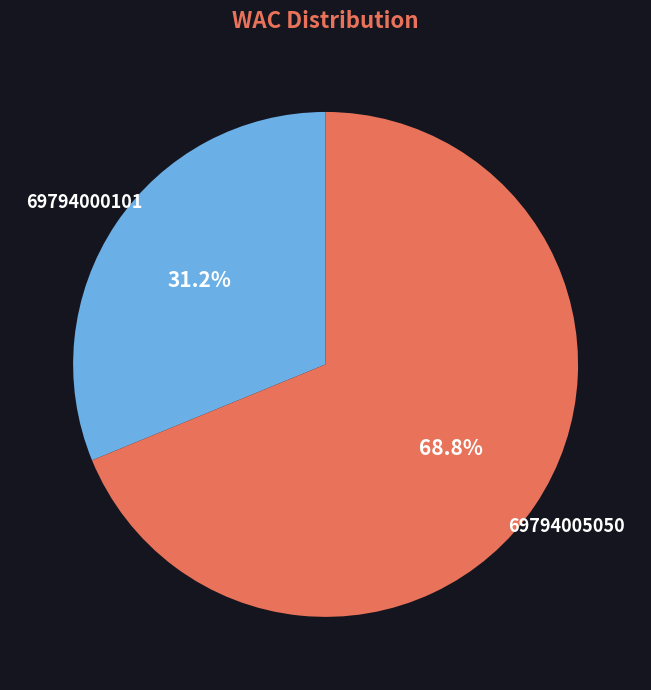

True or false: 69794000101 accounts for 31% of the total.

True